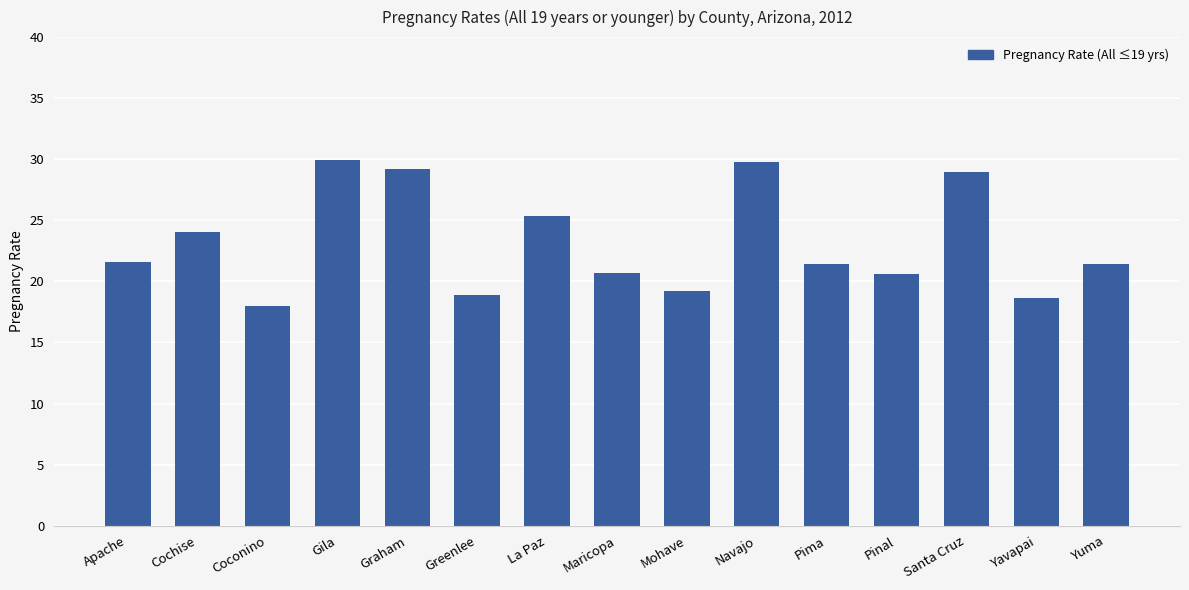

What is the ratio of the value at Cochise to the value at Gila?

0.8